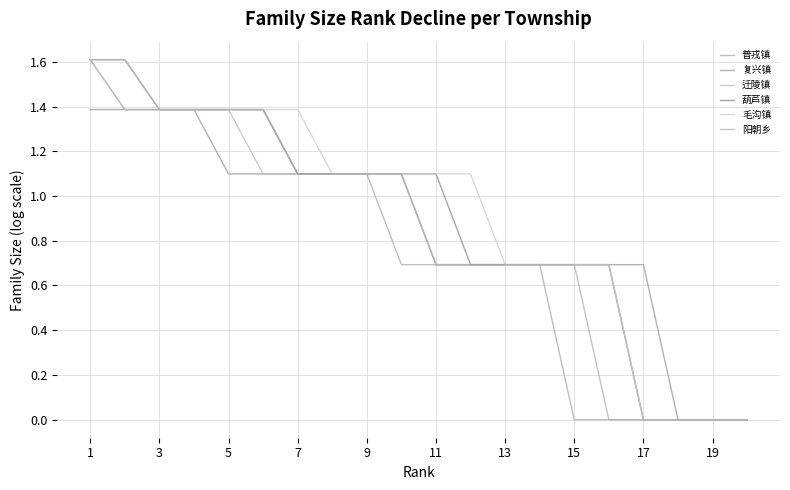

Is this an area chart (filled region under the line)?

No